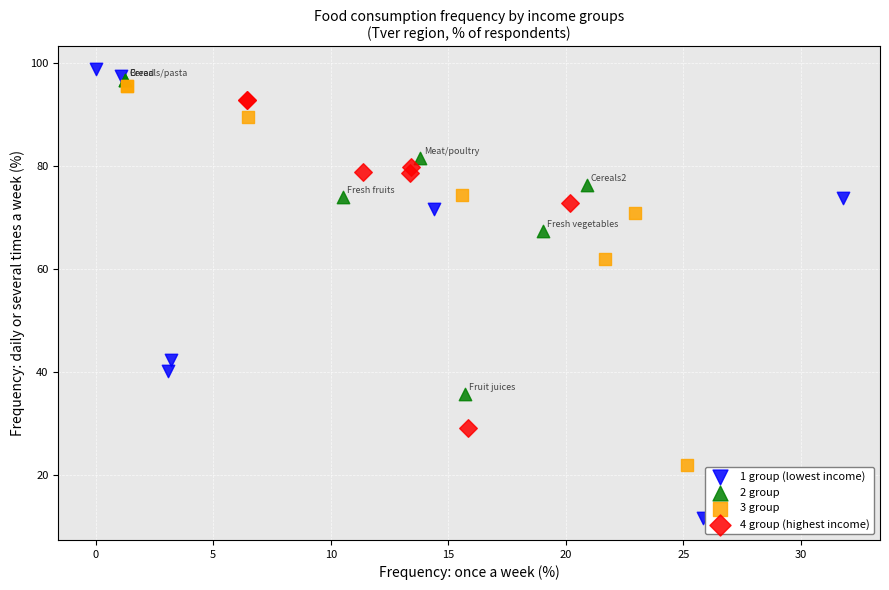

What are all the series names shown in the legend?

1 group (lowest income), 2 group, 3 group, 4 group (highest income)